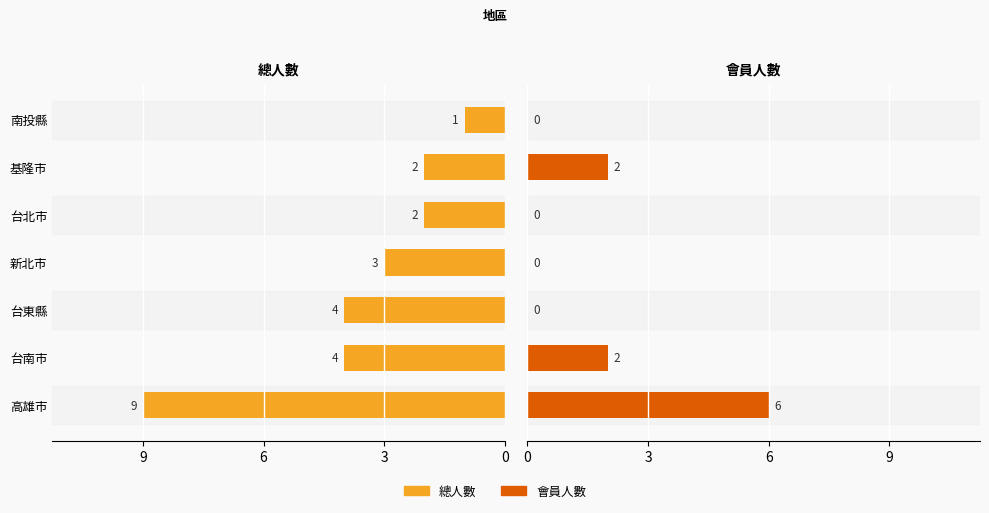

What are all the series names shown in the legend?

總人數, 會員人數